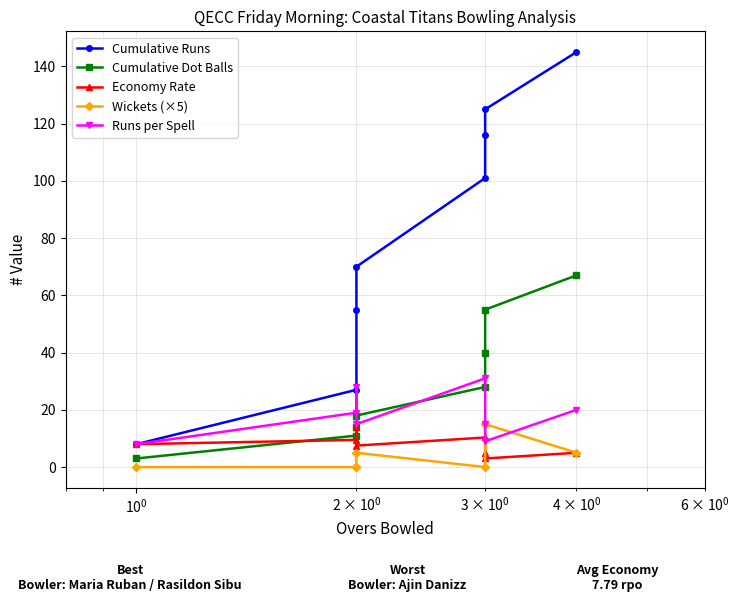

How many categories are shown in the chart?

8